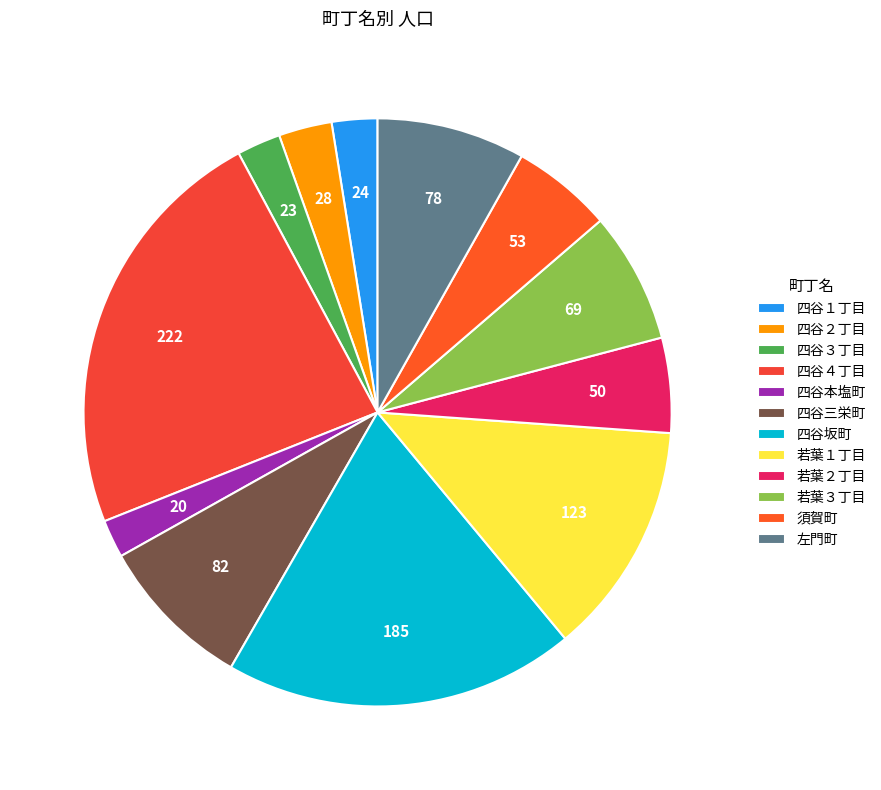

What percentage is NOT represented by 若葉１丁目?

87.1%